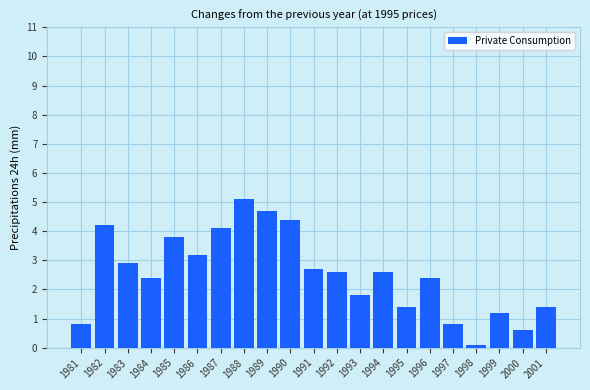

What is the minimum value shown in the chart?

0.1